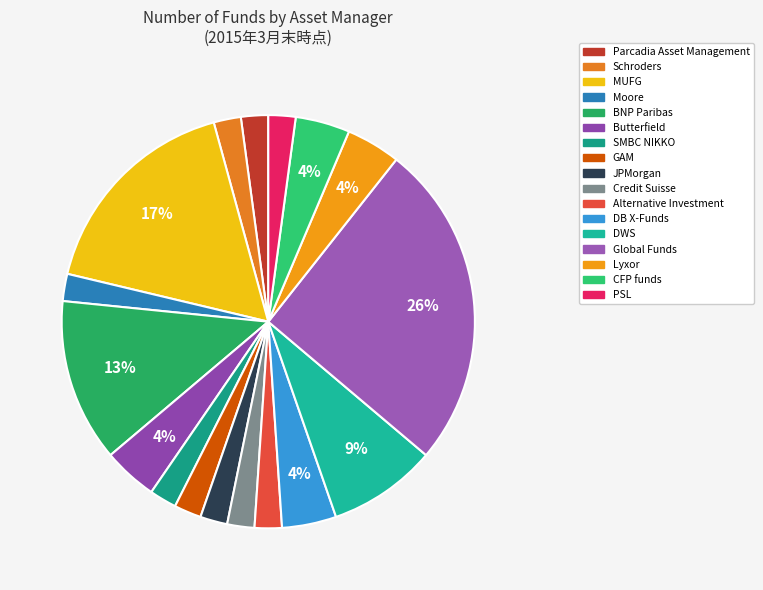

What portion of the pie excludes JPMorgan?

97.9%